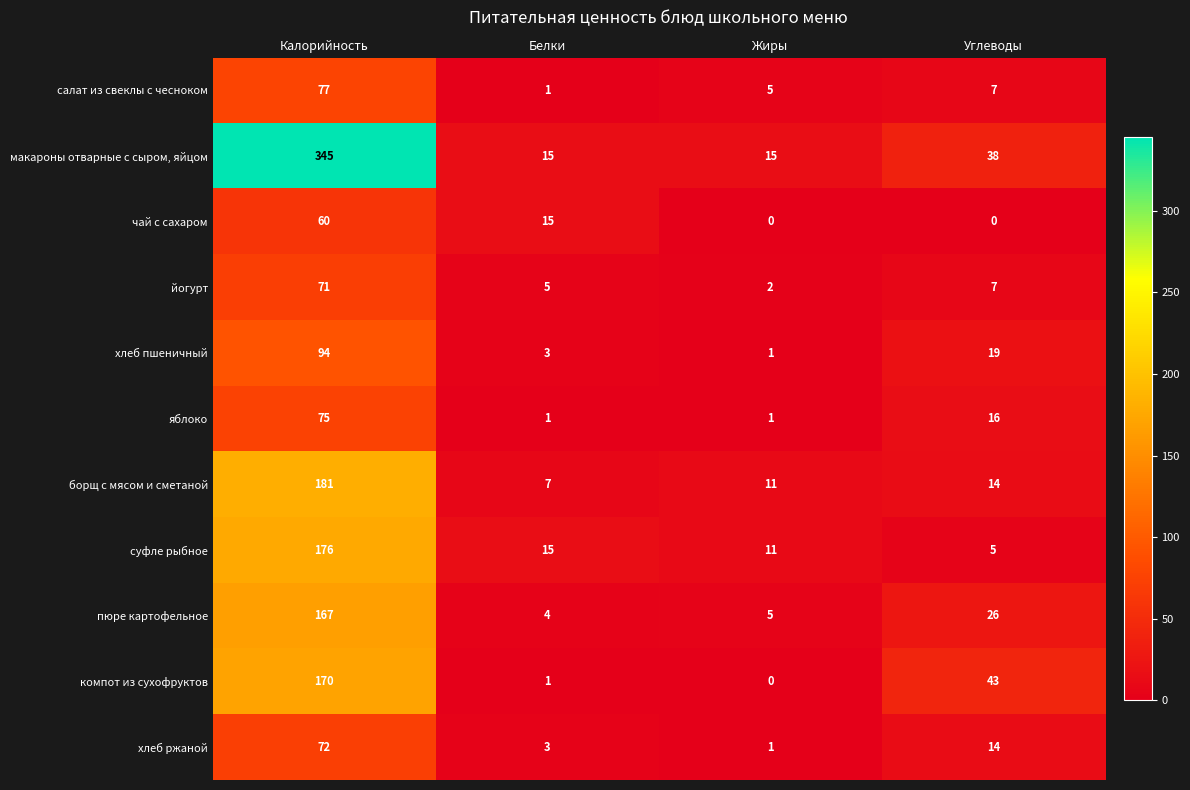

Rank the categories by компот из сухофруктов value from lowest to highest.

Жиры, Белки, Углеводы, Калорийность